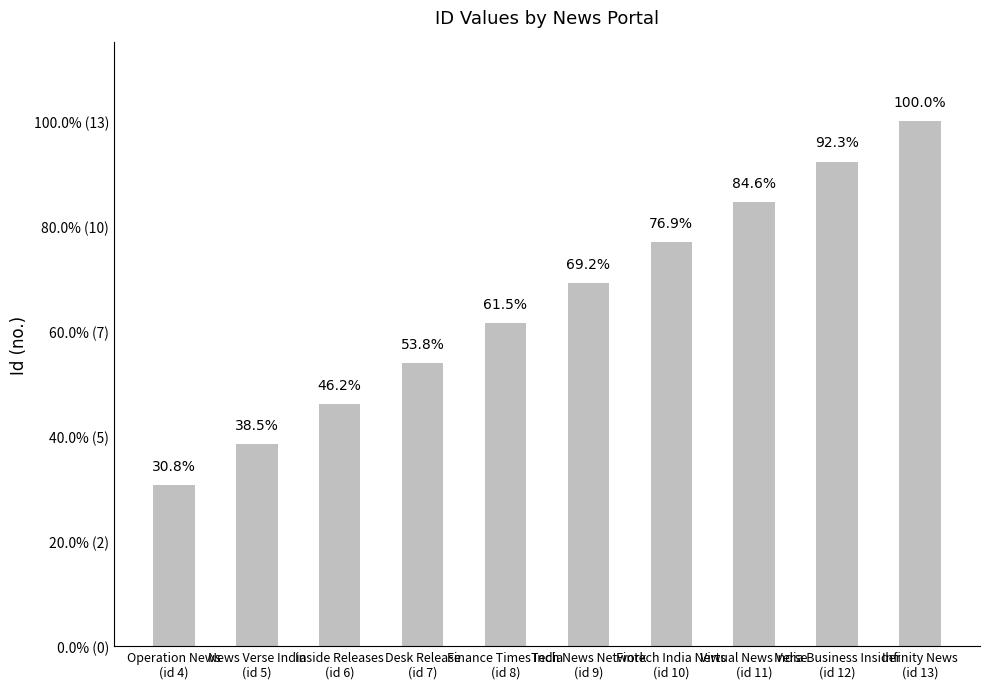

Are the bars horizontal?

No